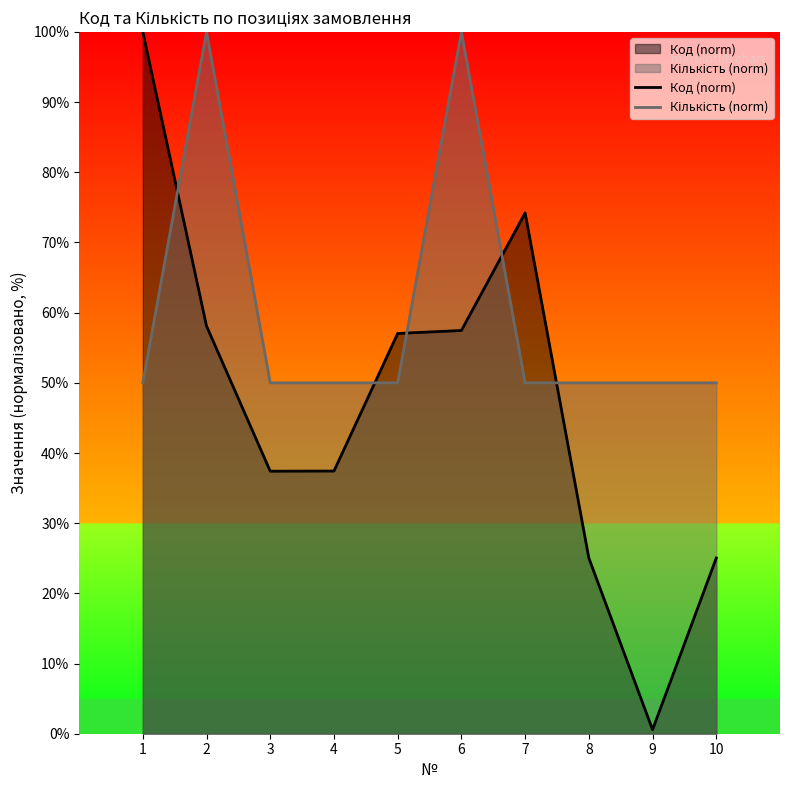

True or false: Кількість (norm) and Код (norm) cross at least once.

True